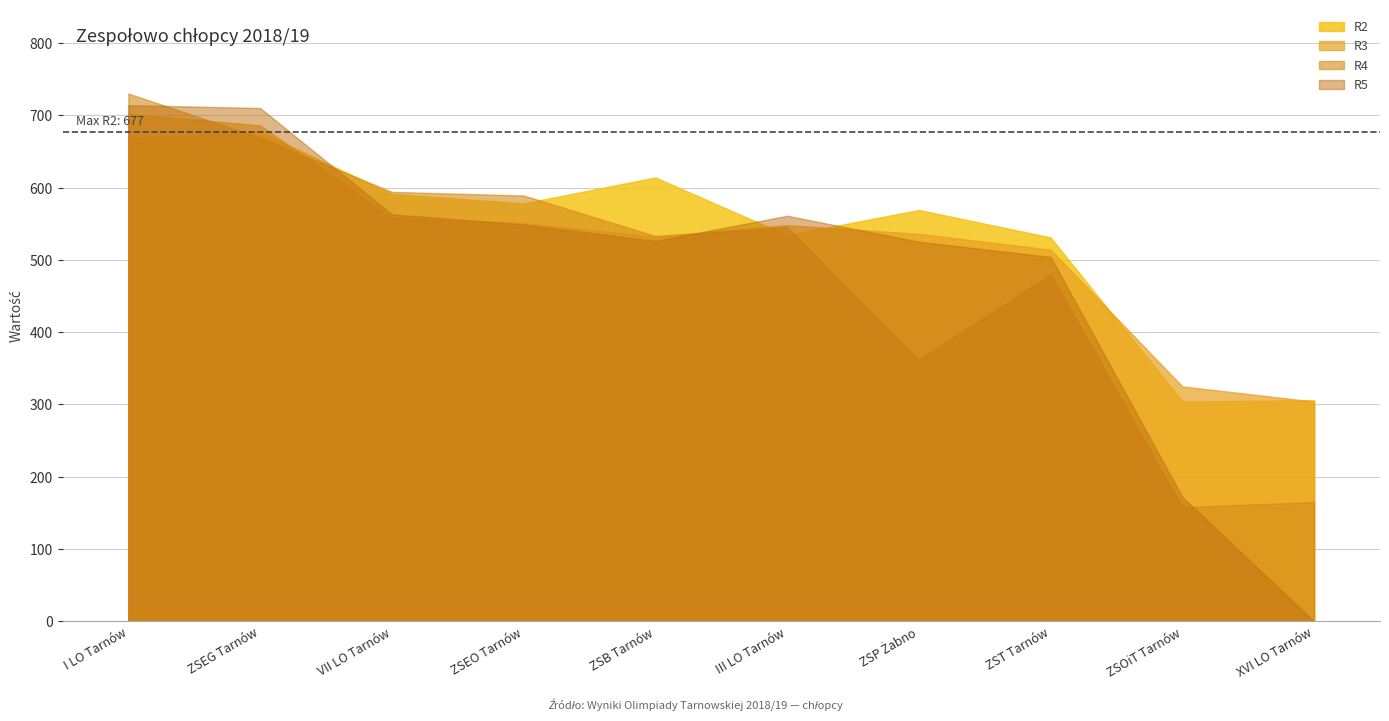

How many lines are shown in the chart?

4